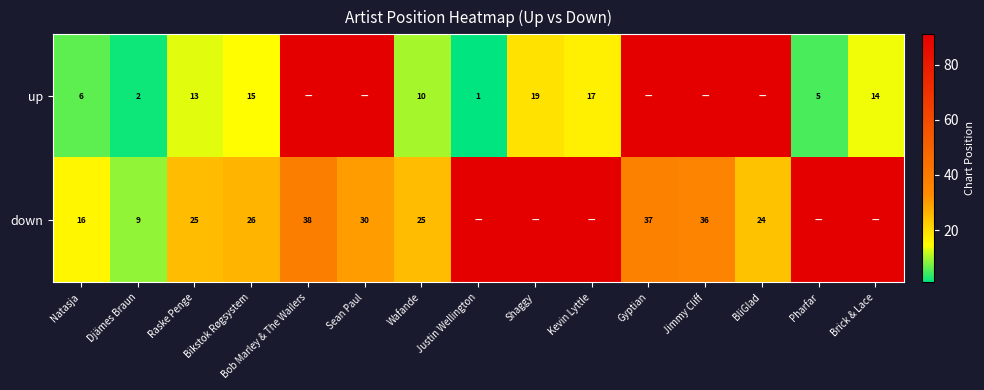

The value of up at Shaggy is 8. True or false?

False